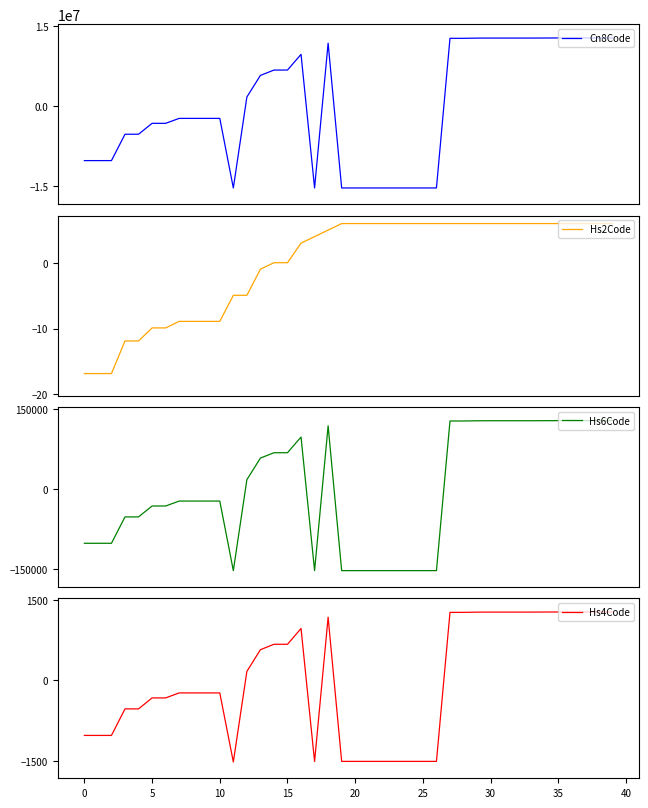

Which category has the lowest value across all series?

11